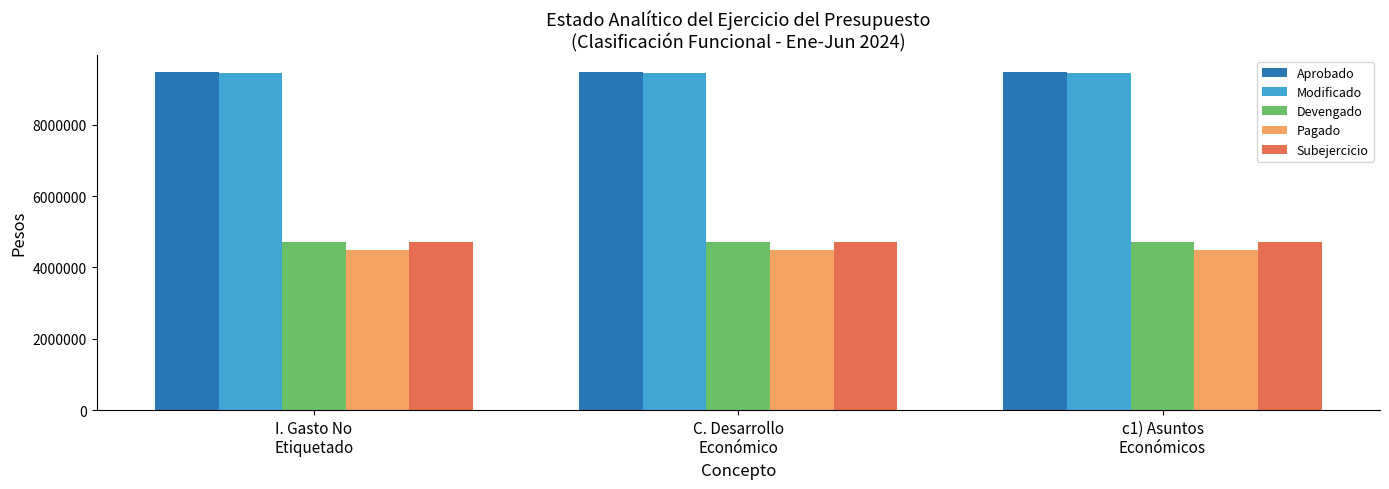

What is the maximum value shown in the chart?

9468509